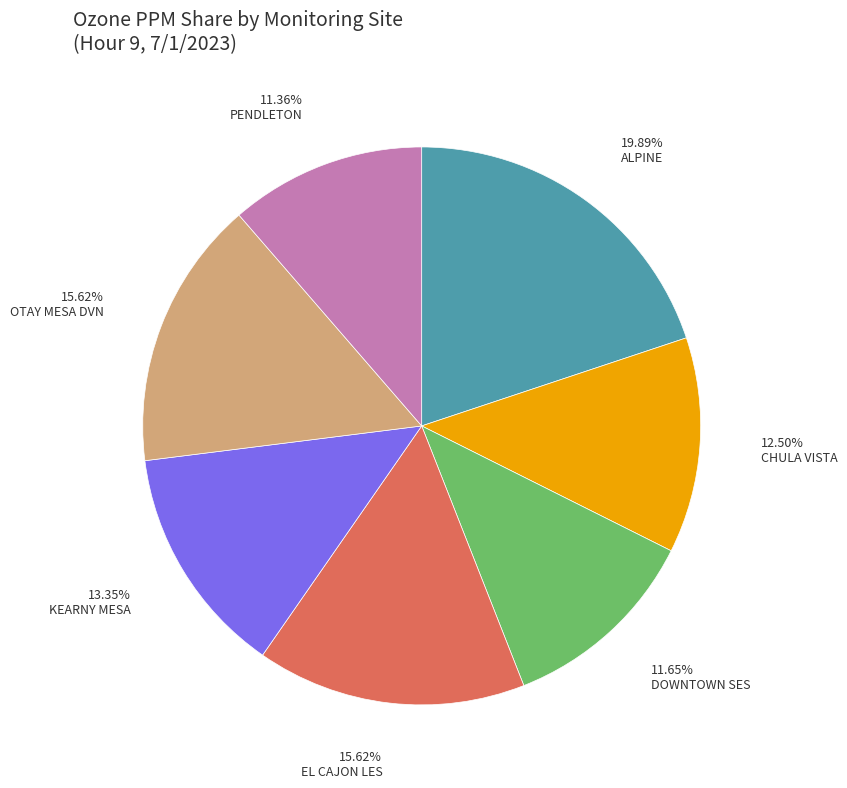

Does any single category account for the majority?

No